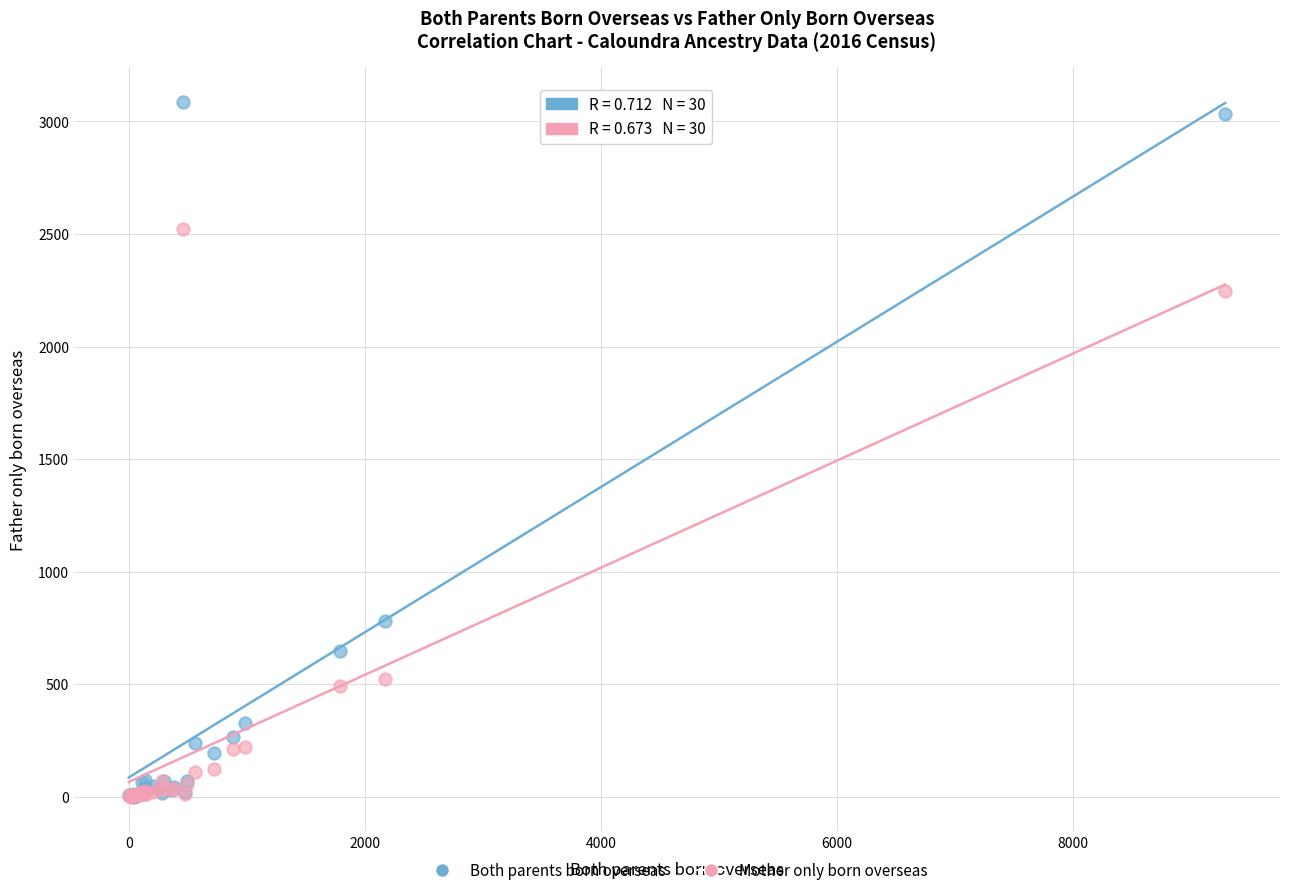

Across all series, what Y value is closest to 1544?

2246